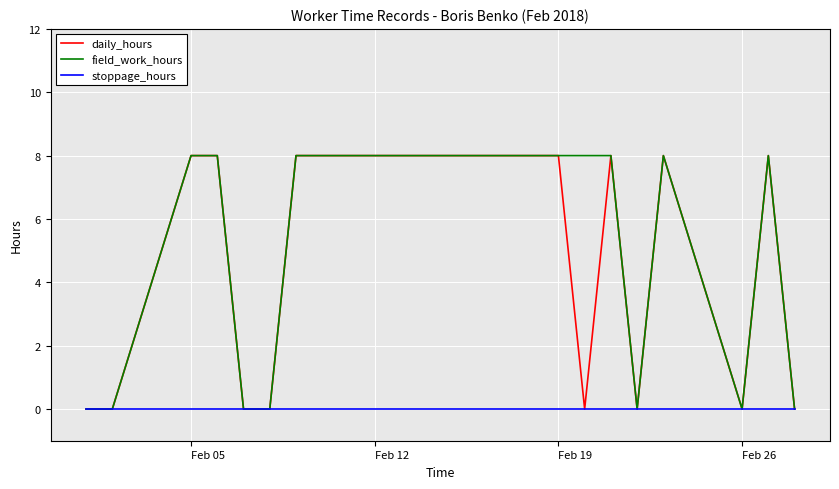

How many lines are shown in the chart?

3